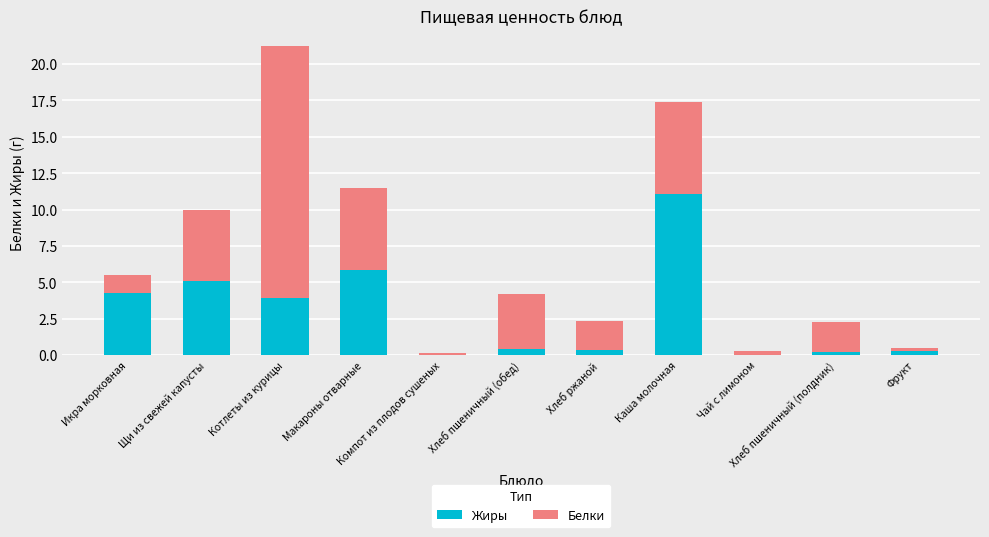

At how many categories does at least one series exceed 3?

6